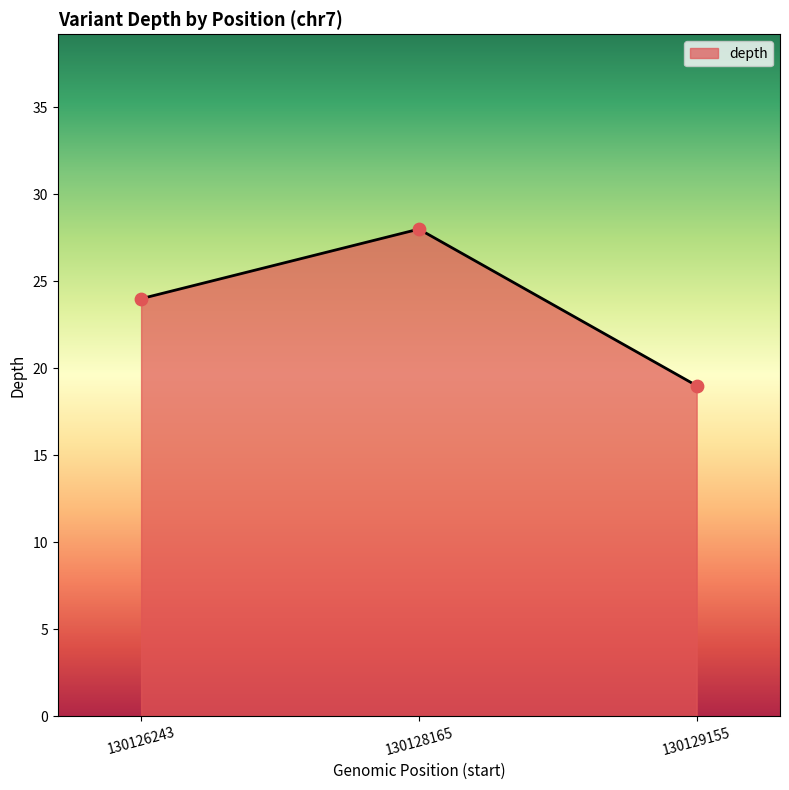

What is the change in value from 130126243 to 130128165?

+4